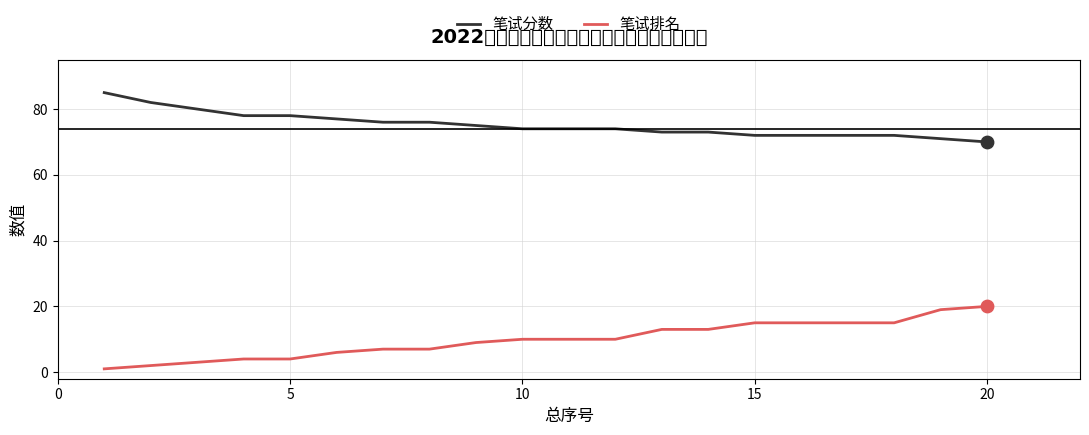

Which series has the largest total across all categories?

笔试分数